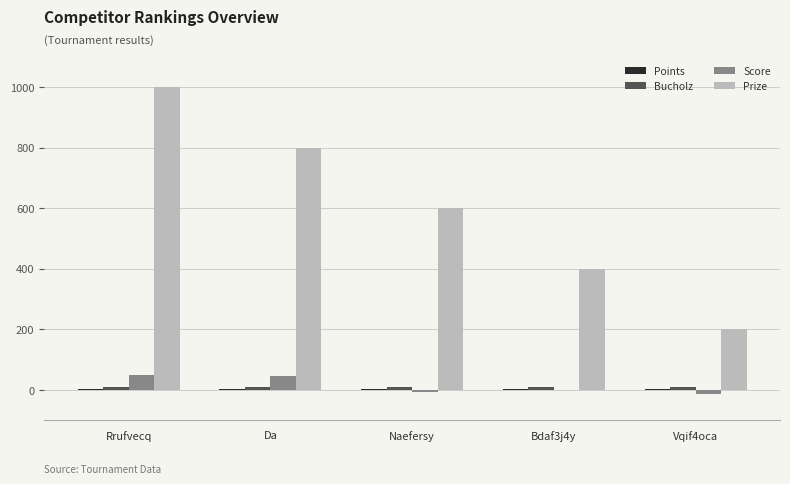

What is the average value of the Prize series?

600